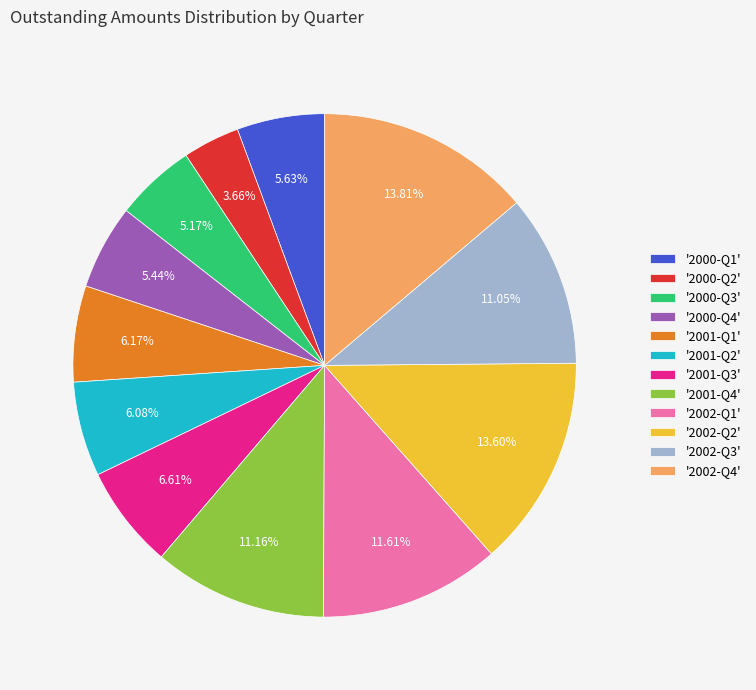

Which category has the smallest portion of the pie?

'2000-Q2'